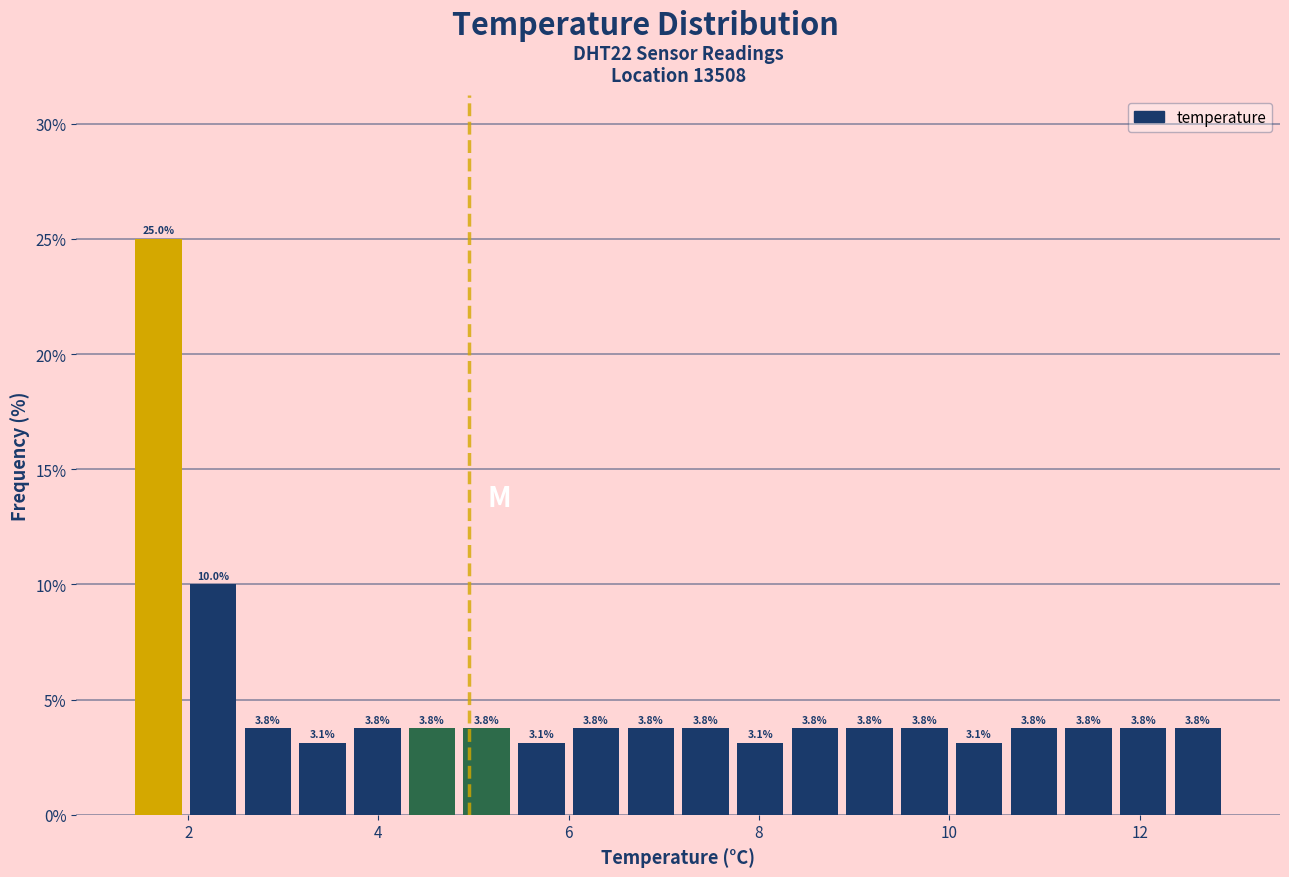

Around what value on the x-axis is the tallest bar? Give the approximate position of its centre, as read against the axis.

1.6